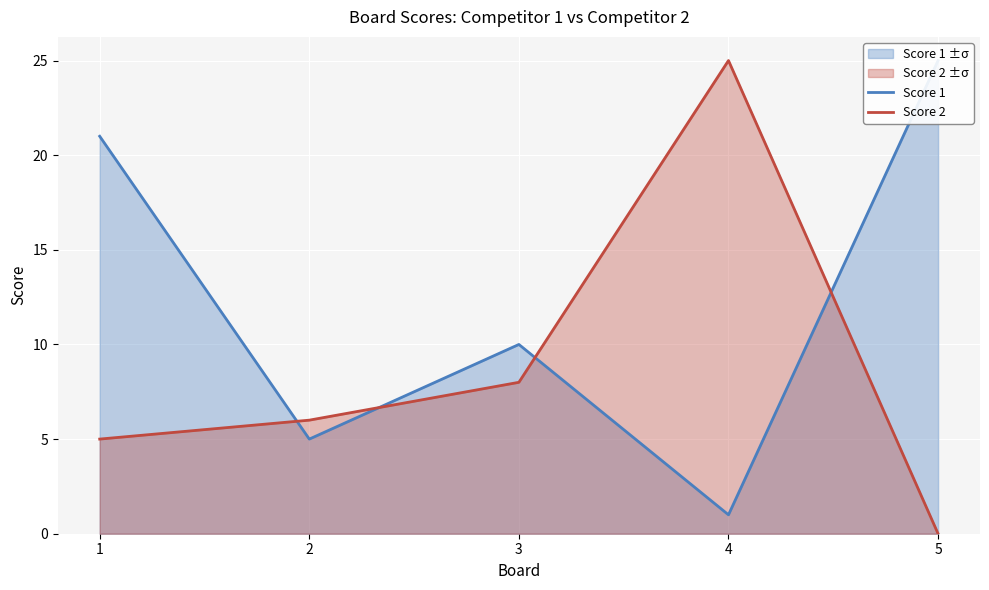

Count the number of categories in the chart.

5